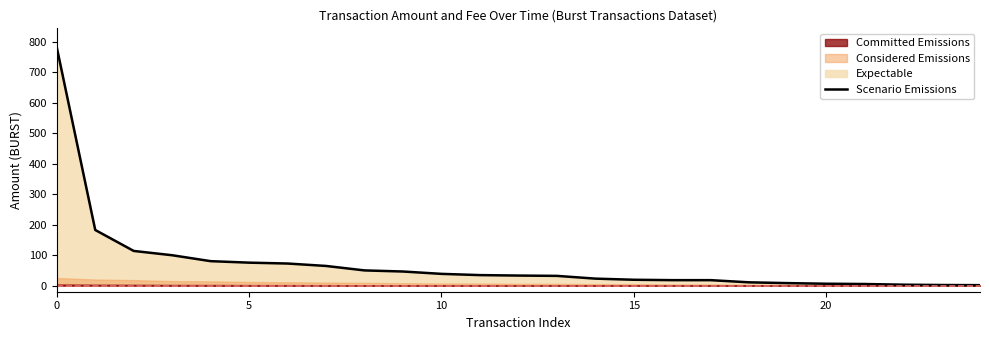

What is the change in value from 15 to 24?

-17.7